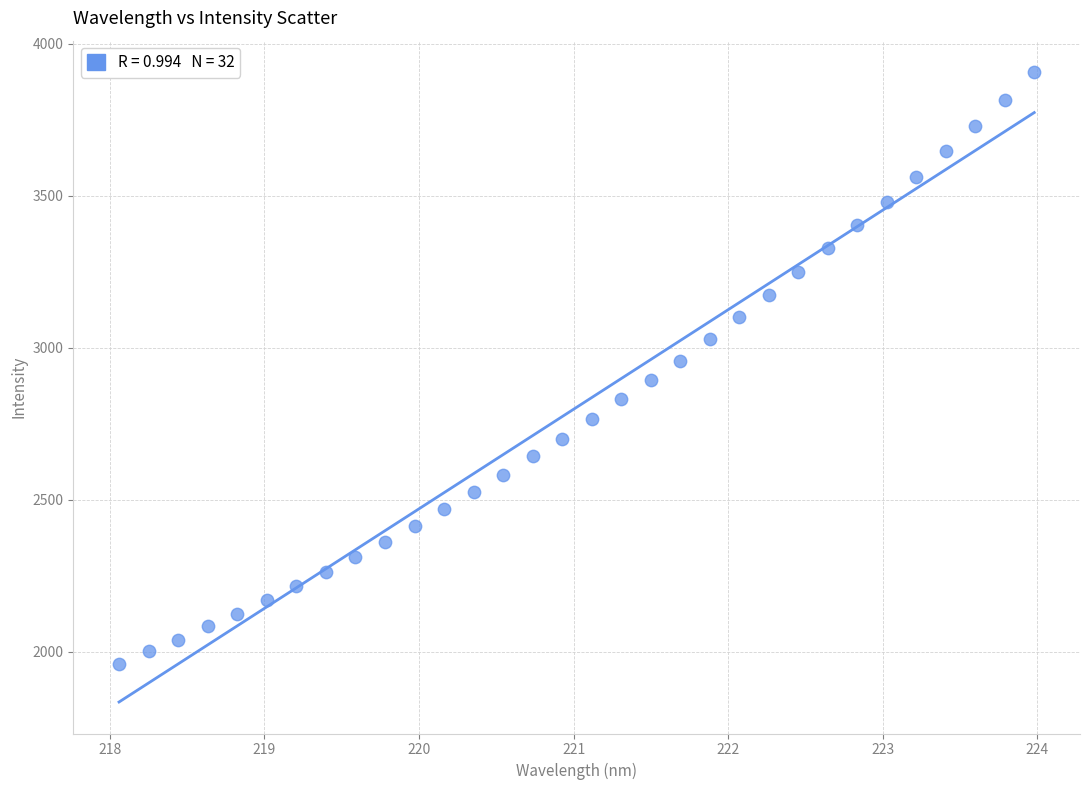

What is the range of X values (max minus min)?

5.9